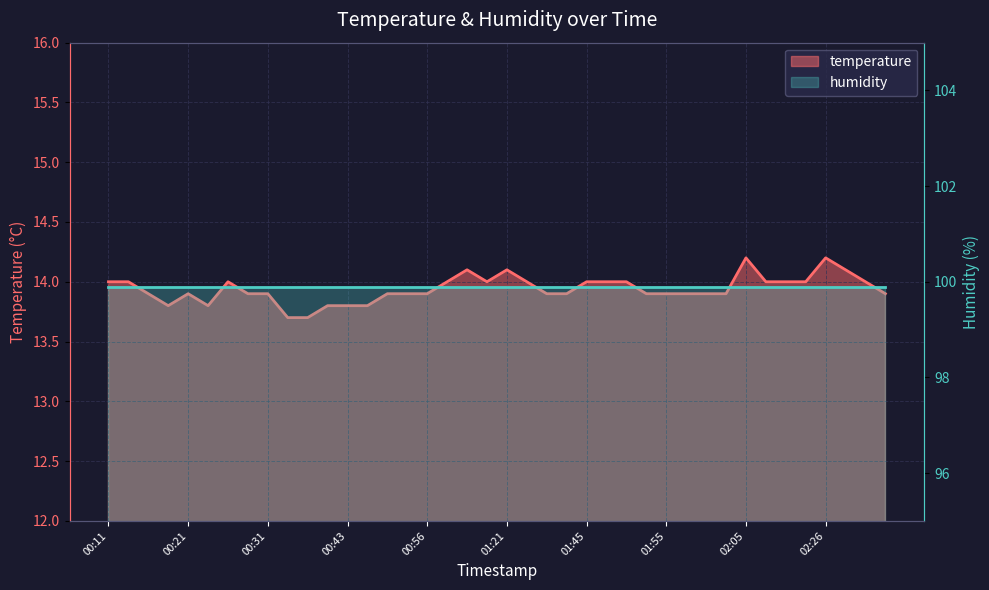

What is the value of the 26th point from the left?

14.0